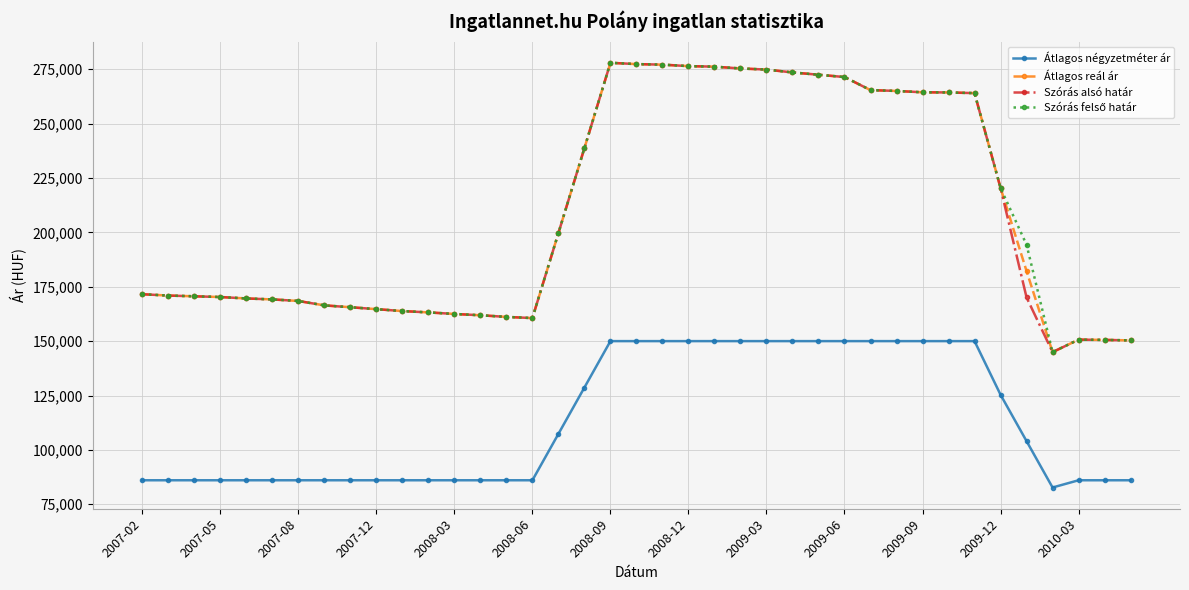

What is the smallest value displayed?

82705